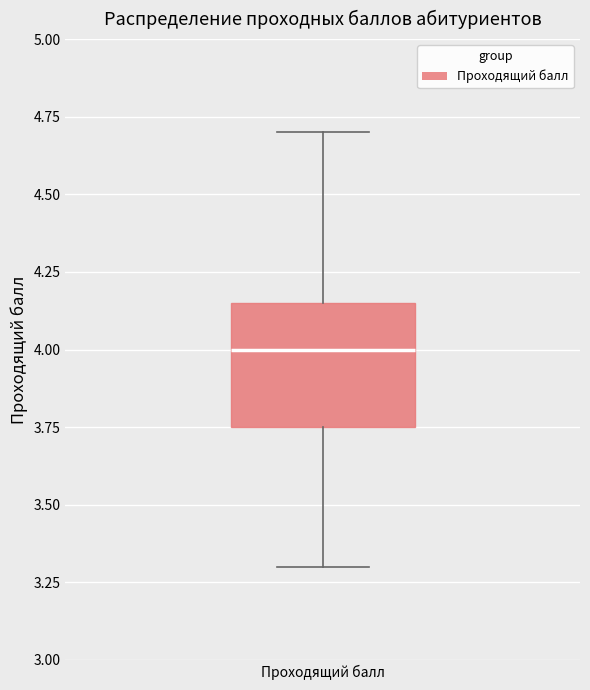

Read this box plot against the y-axis: the position of the median line, the range covered by the box, and the ends of both whiskers. The values are not printed on the chart, so give them approximately, as read against the axis.

median 4.00, box 3.75 to 4.15, whiskers 3.30 to 4.70